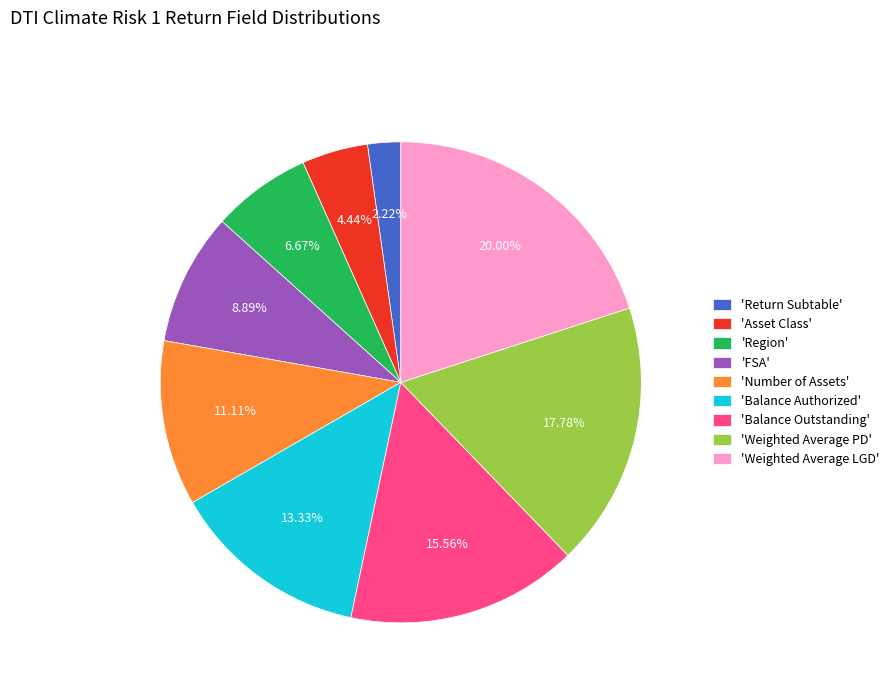

Is there any slice that represents more than half of the pie?

No